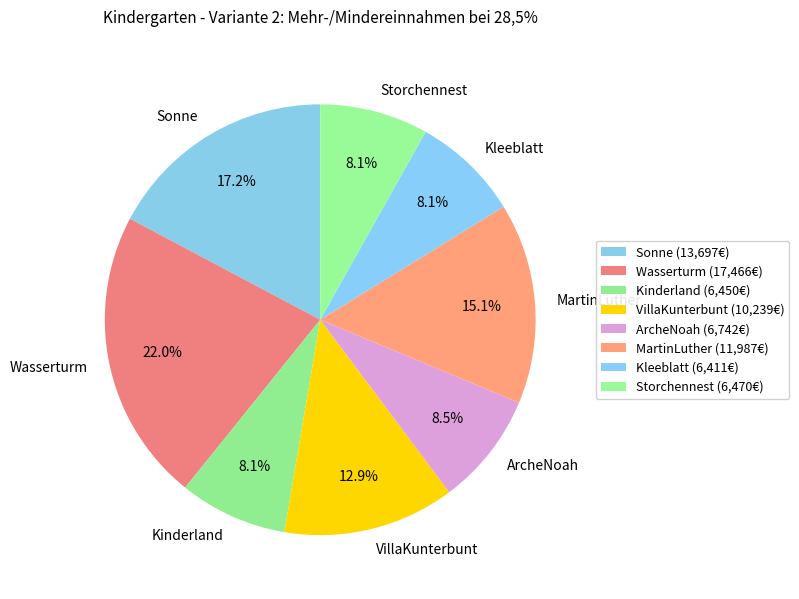

To the nearest percent, what is the combined percentage of VillaKunterbunt and MartinLuther?

28%